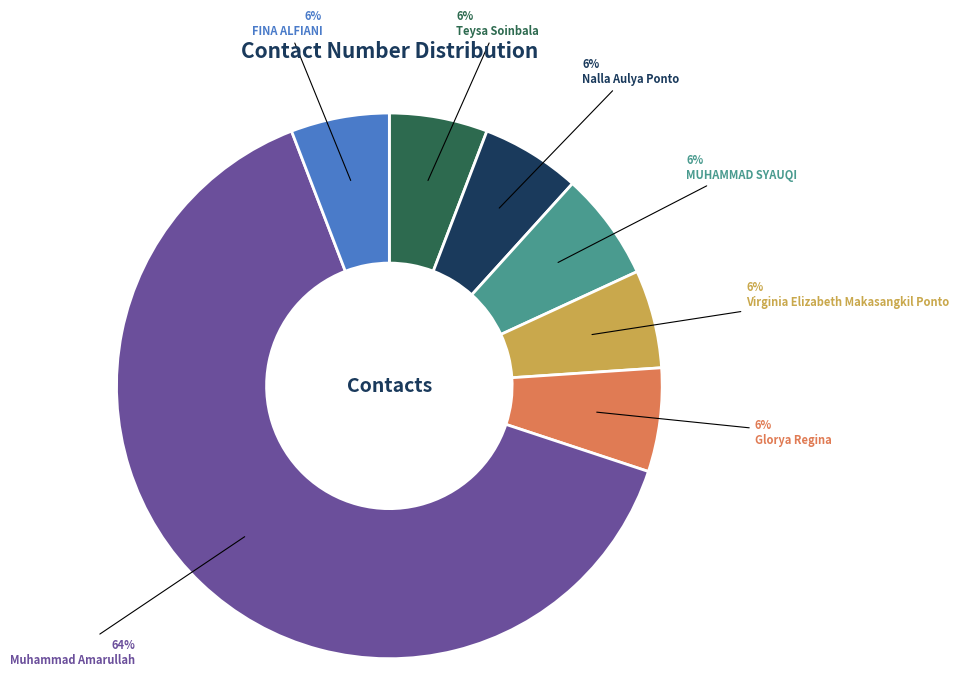

Which category has the biggest portion of the pie?

Muhammad Amarullah